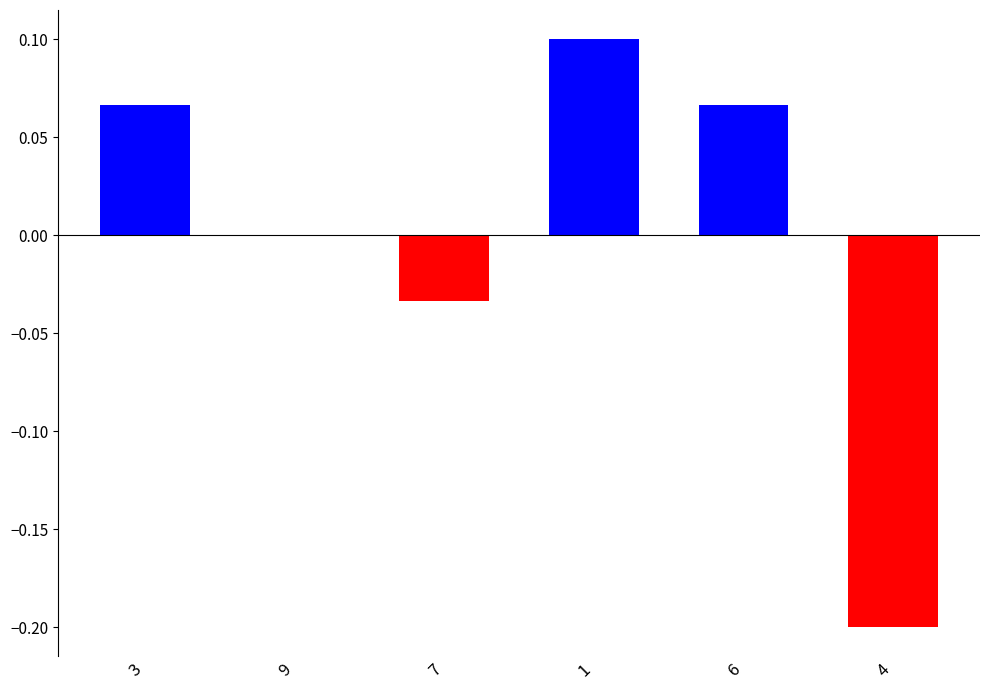

True or false: the data shows -0.3 at 4.

False